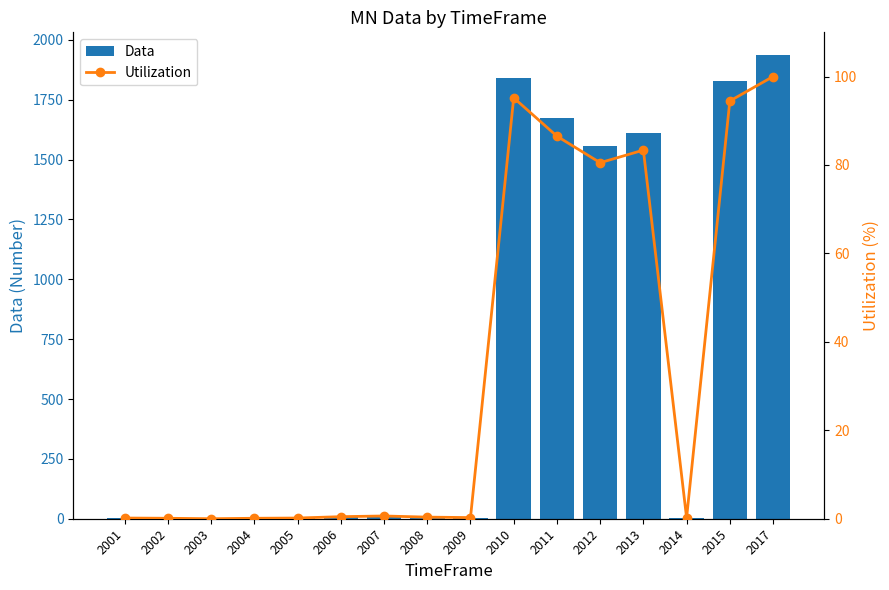

The value of Utilization at 2003 is 0.0. True or false?

True